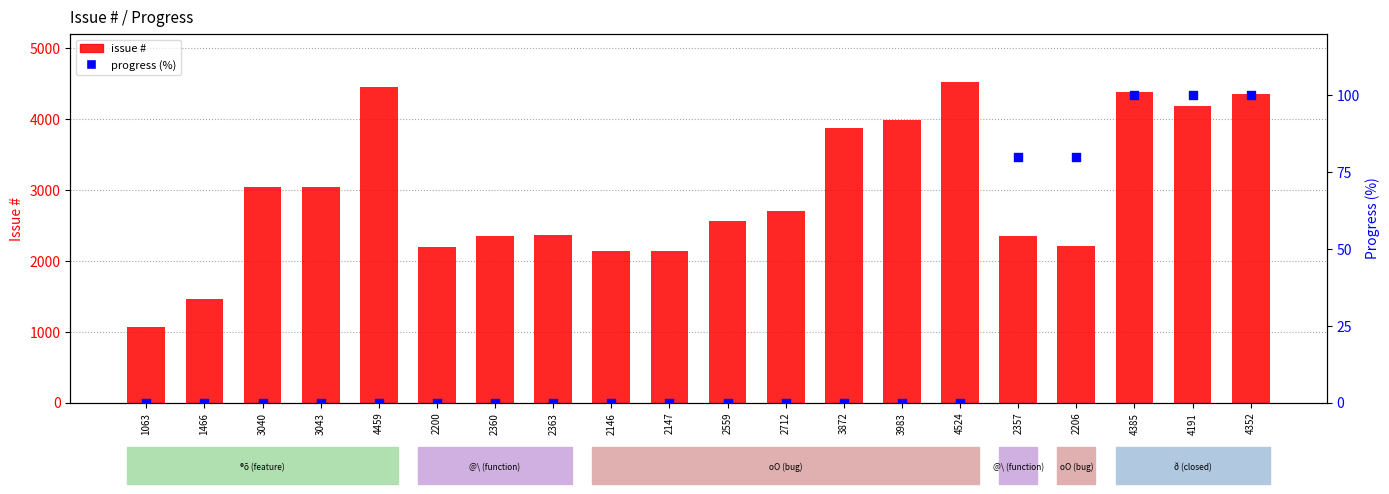

What are all the series names shown in the legend?

issue #, progress (%)